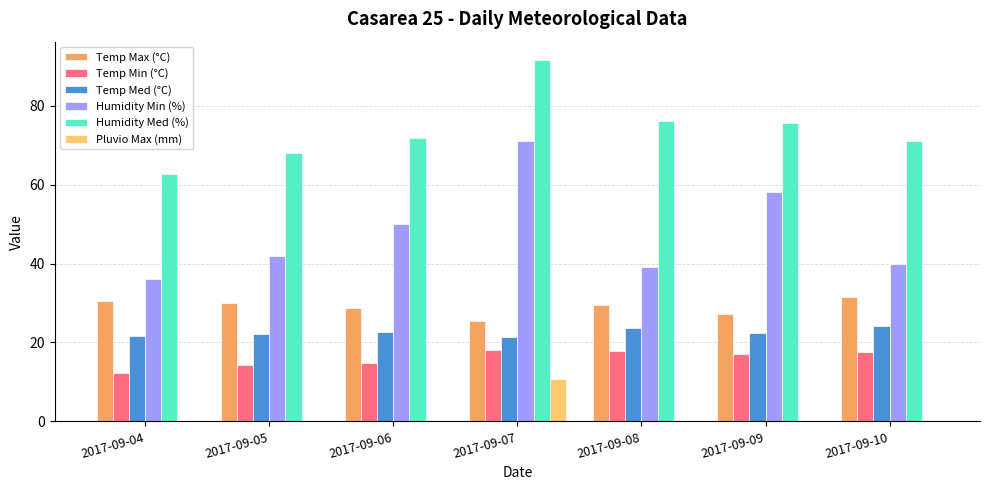

Is it true that Humidity Min (%) equals 73.1 at 2017-09-06?

False